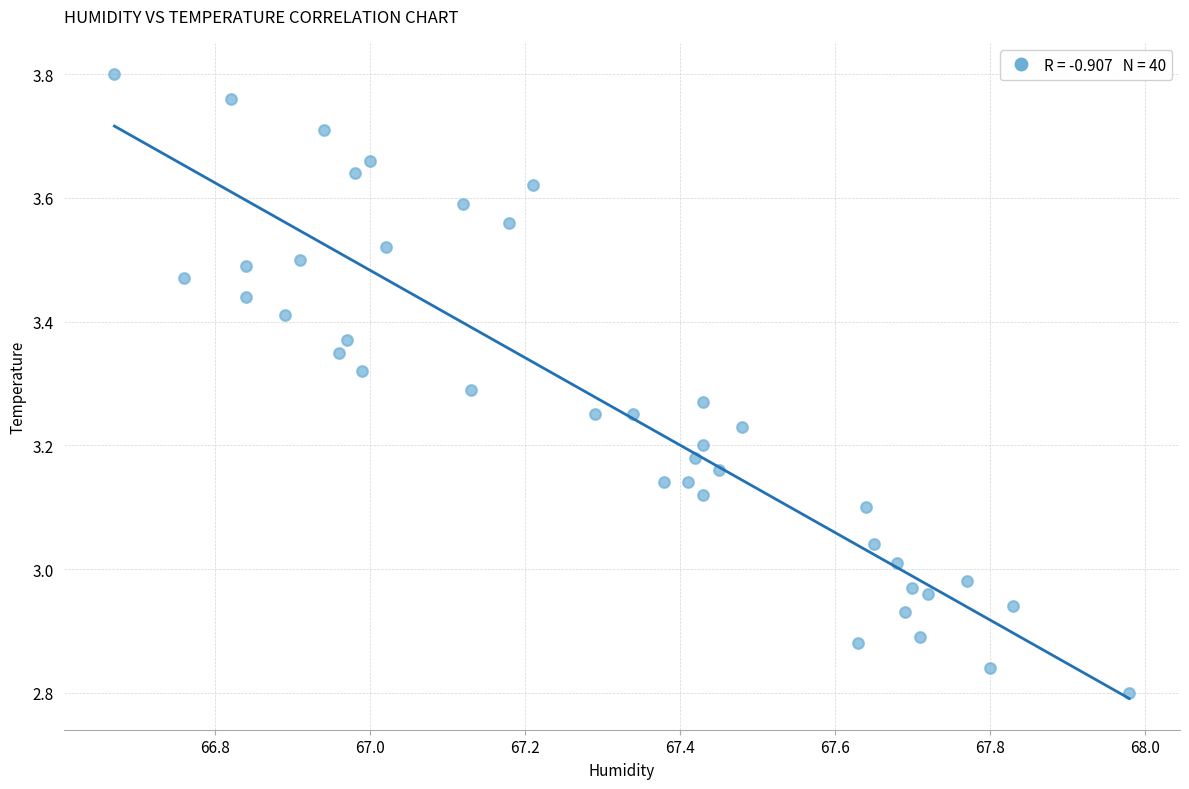

What is the range of X values (max minus min)?

1.3